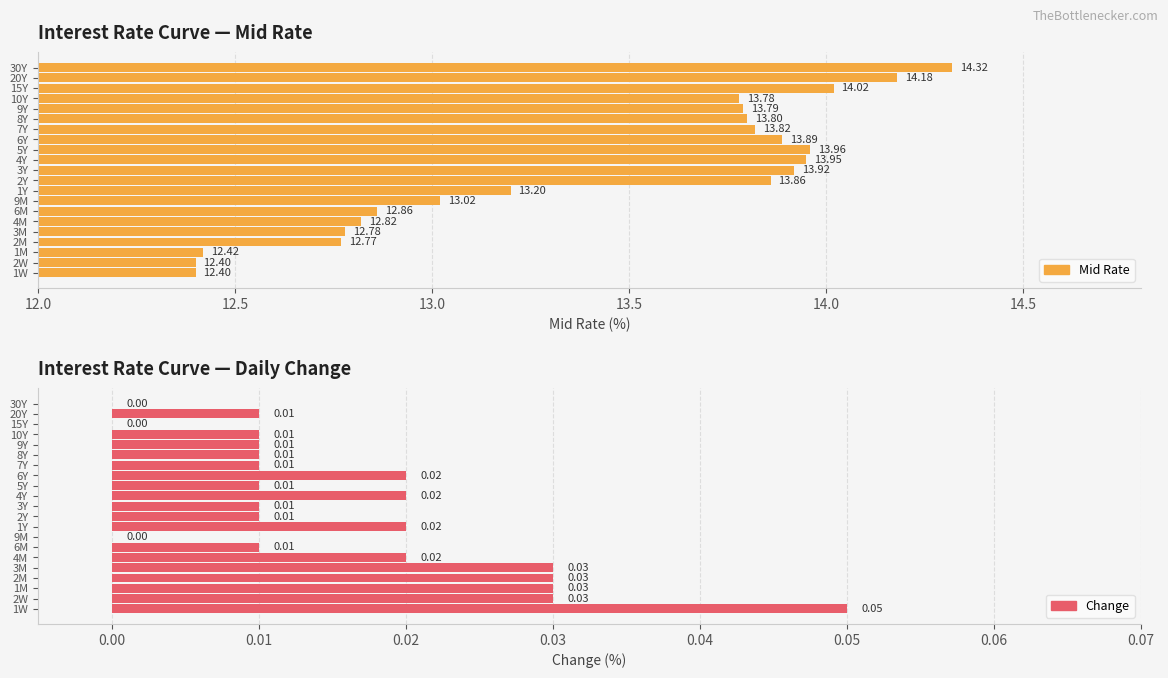

How many values in Change are above zero?

18